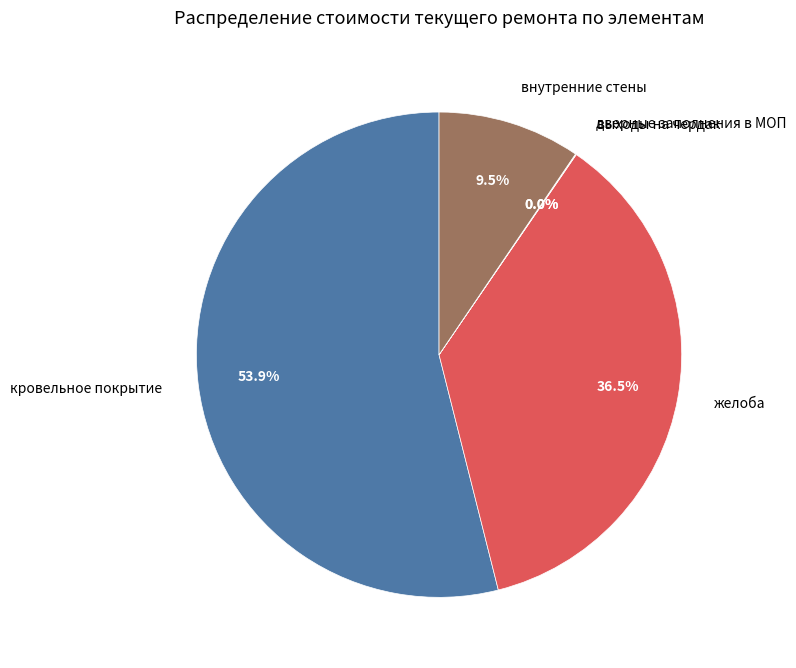

How much of the chart is everything except внутренние стены?

90.5%